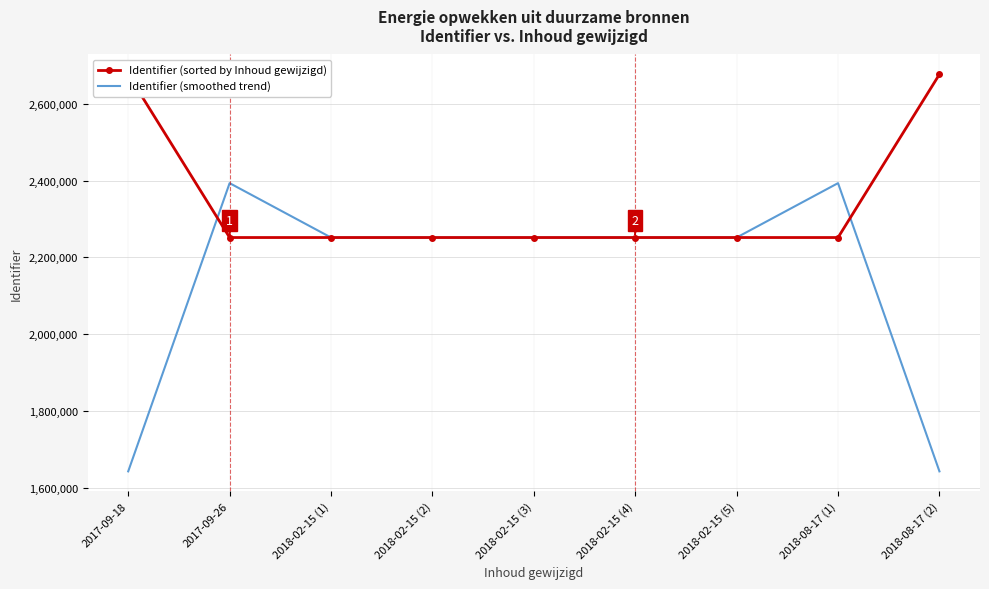

True or false: Identifier (smoothed trend) has a value of 1642708.3 at 2017-09-18.

True